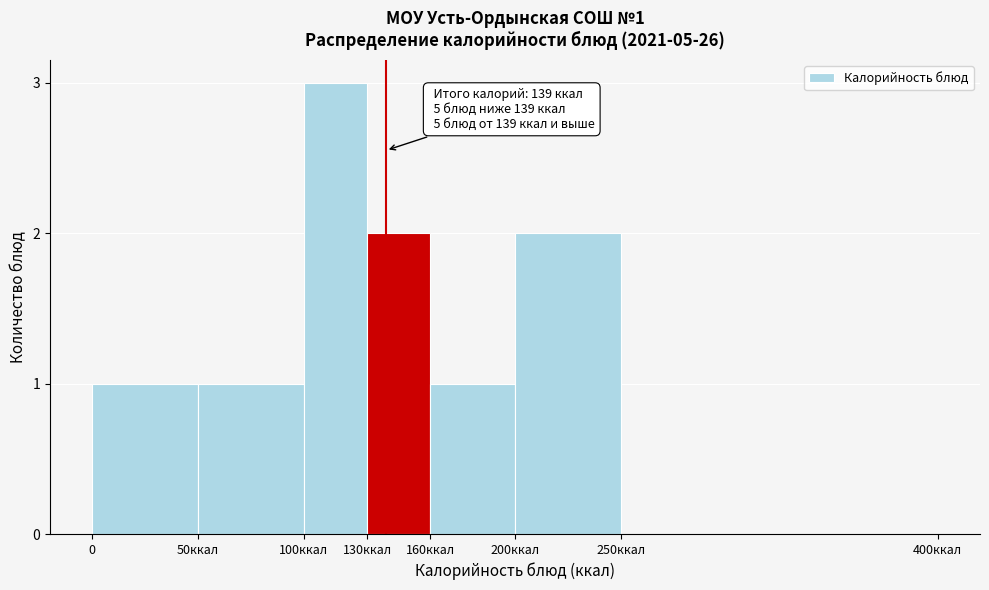

Reading right to left, what are all the values shown in this chart?

250ккал=0	200ккал=2	160ккал=1	130ккал=2	100ккал=3	50ккал=1	0=1